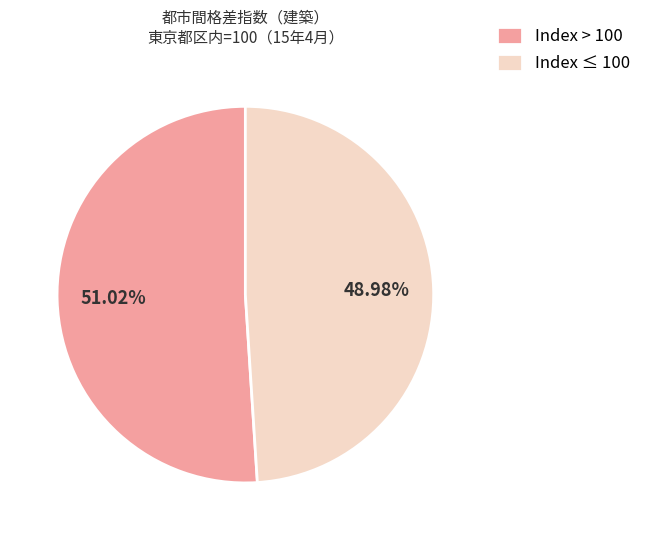

Rank the categories by value from lowest to highest.

Index ≤ 100, Index > 100